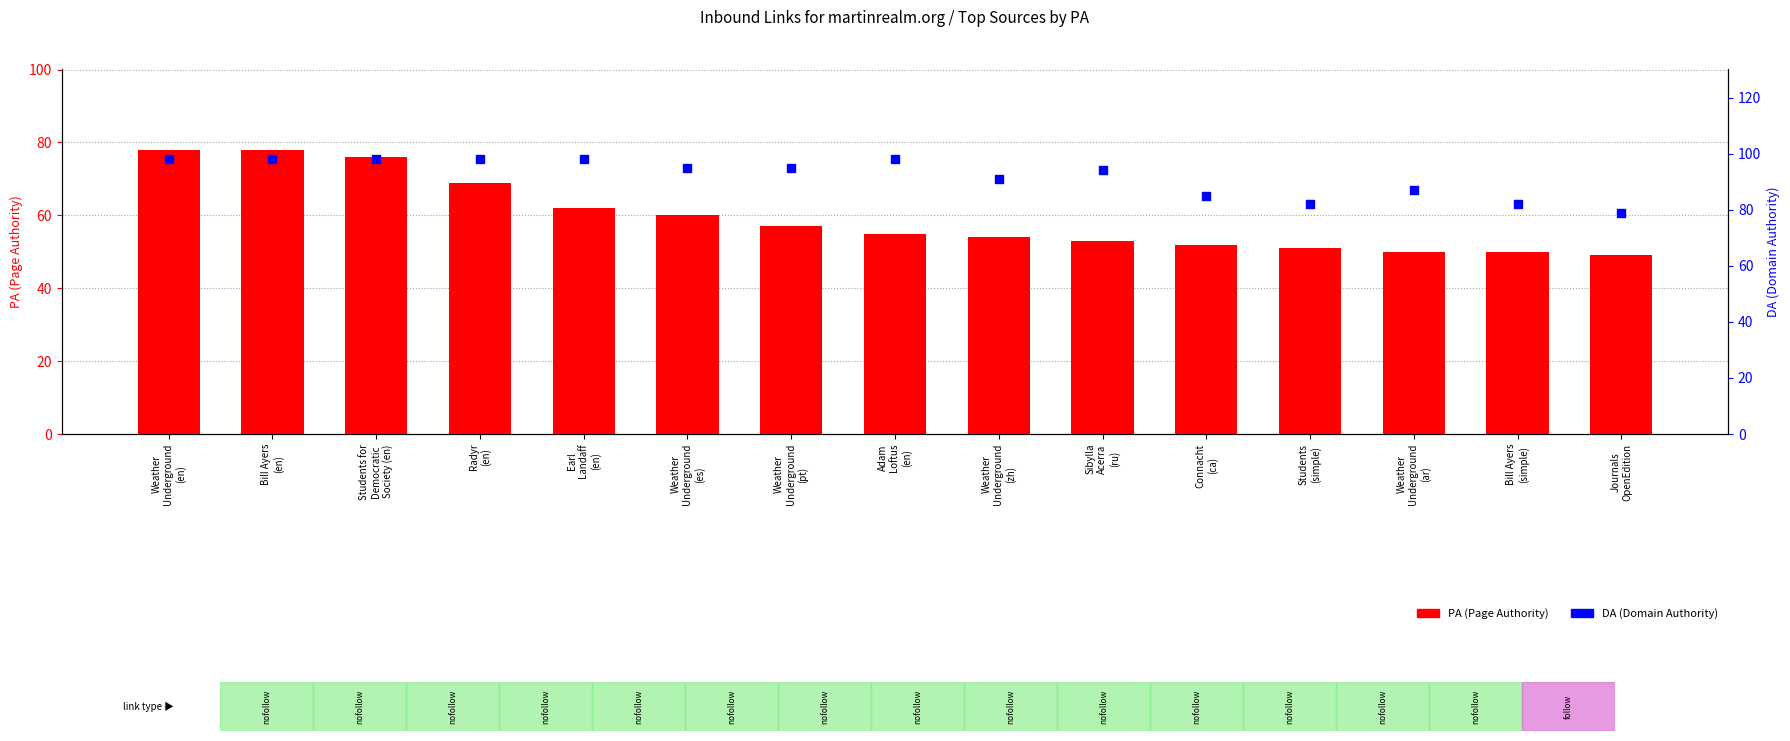

At how many categories does at least one series exceed 62?

15